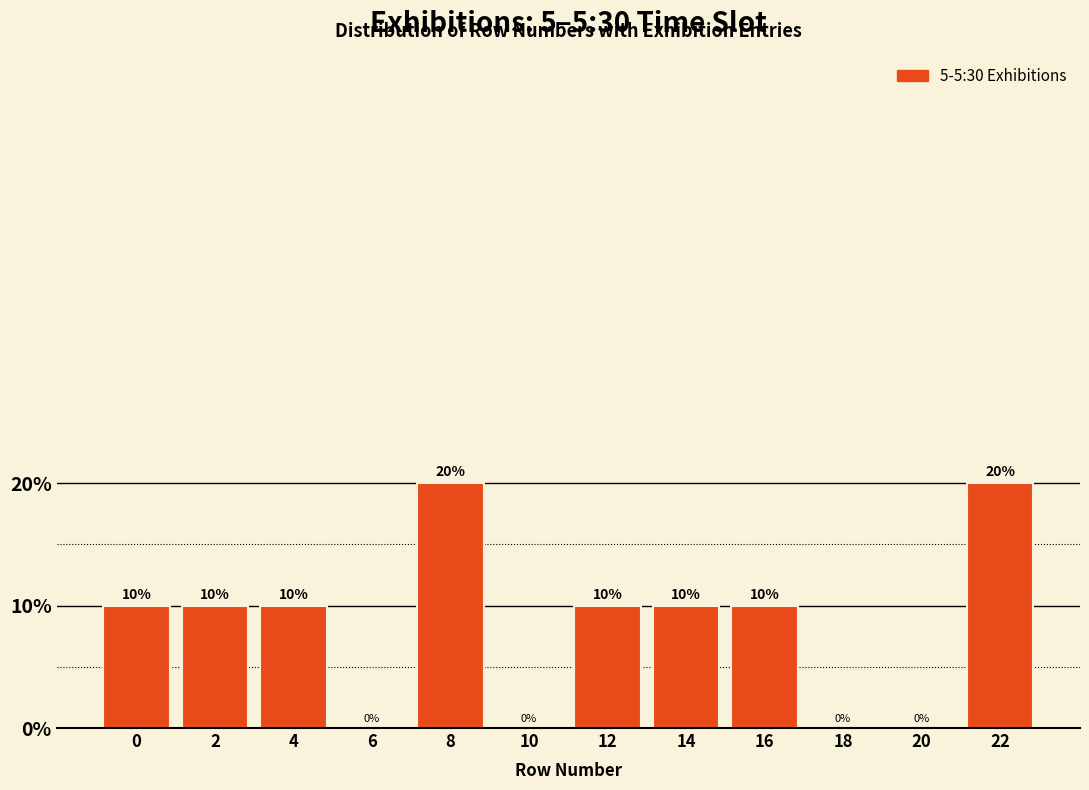

Reading left to right, extract all data points from this chart.

0=10	2=10	4=10	6=0	8=20	10=0	12=10	14=10	16=10	18=0	20=0	22=20